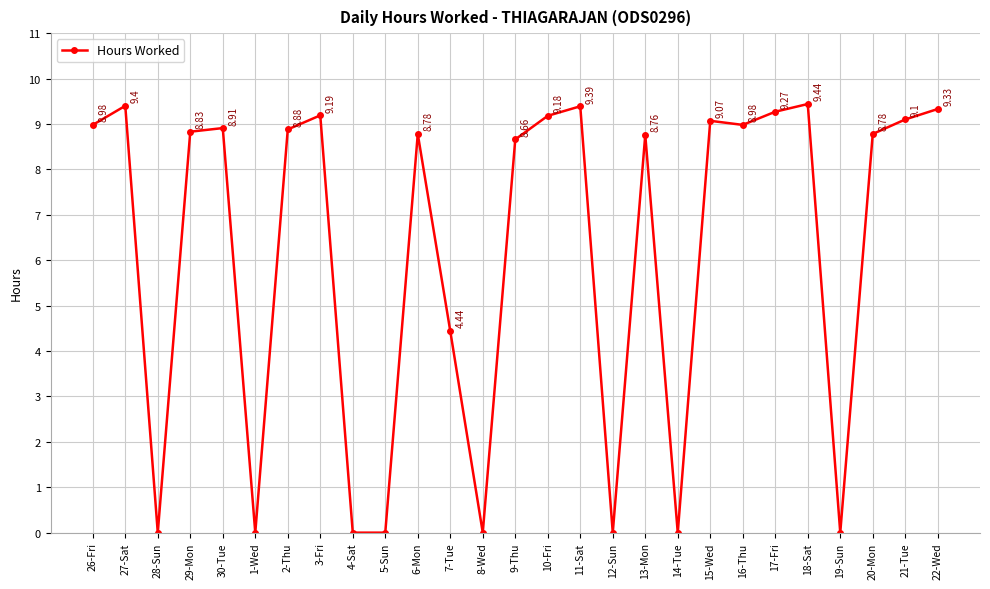

Approximately how many times larger is the value at 29-Mon compared to 26-Fri?

1.0